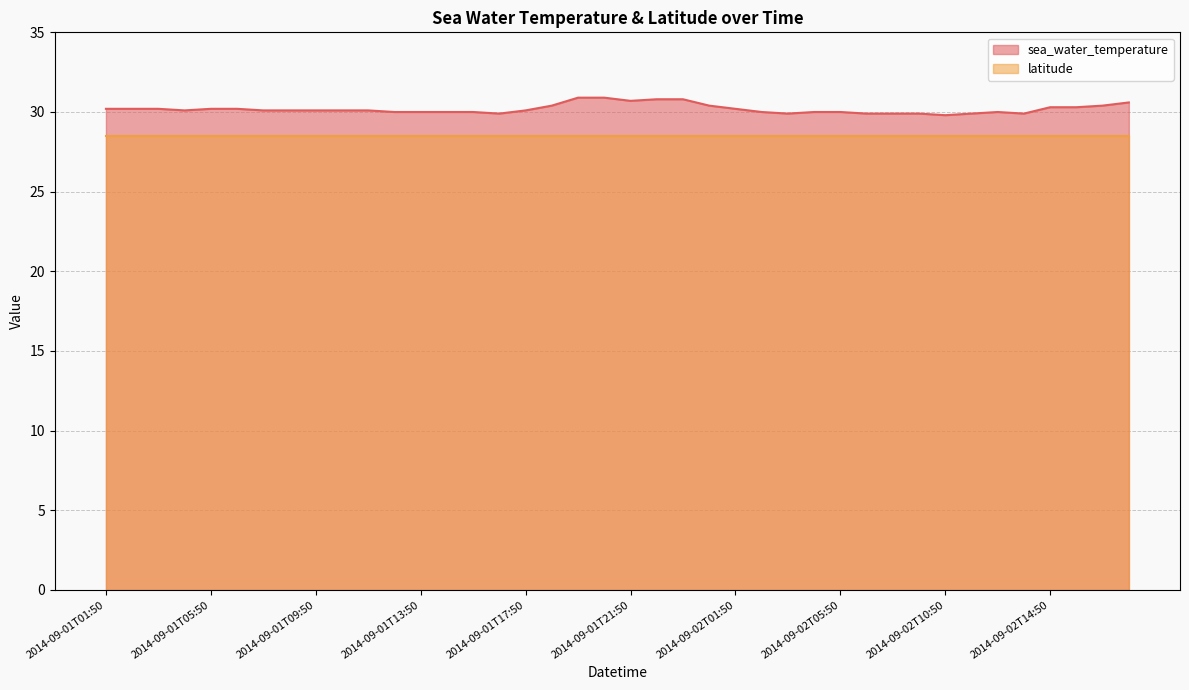

Does the chart have visible grid lines?

Yes